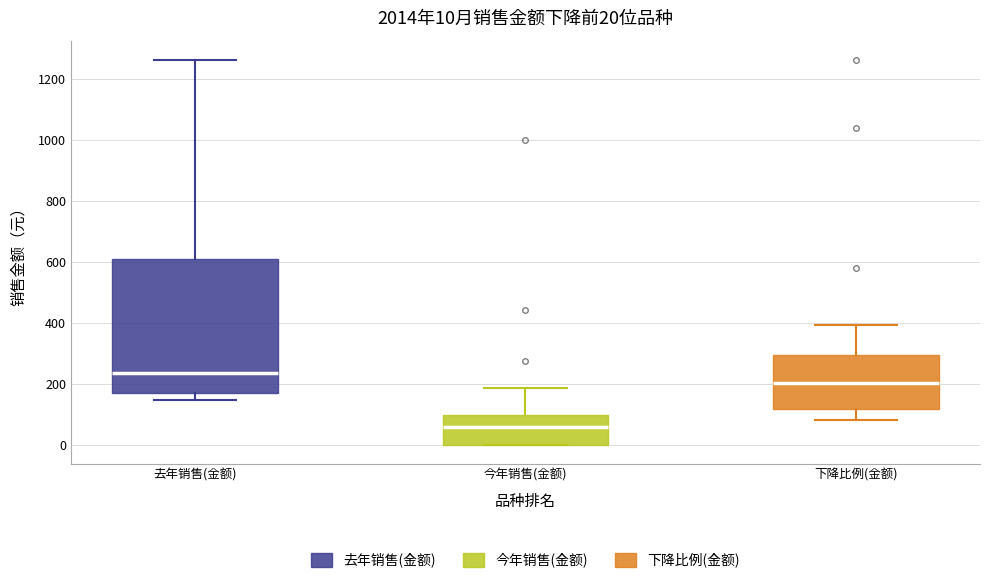

Comparing the boxes themselves (not the whiskers), which one is the tallest?

去年销售(金额)